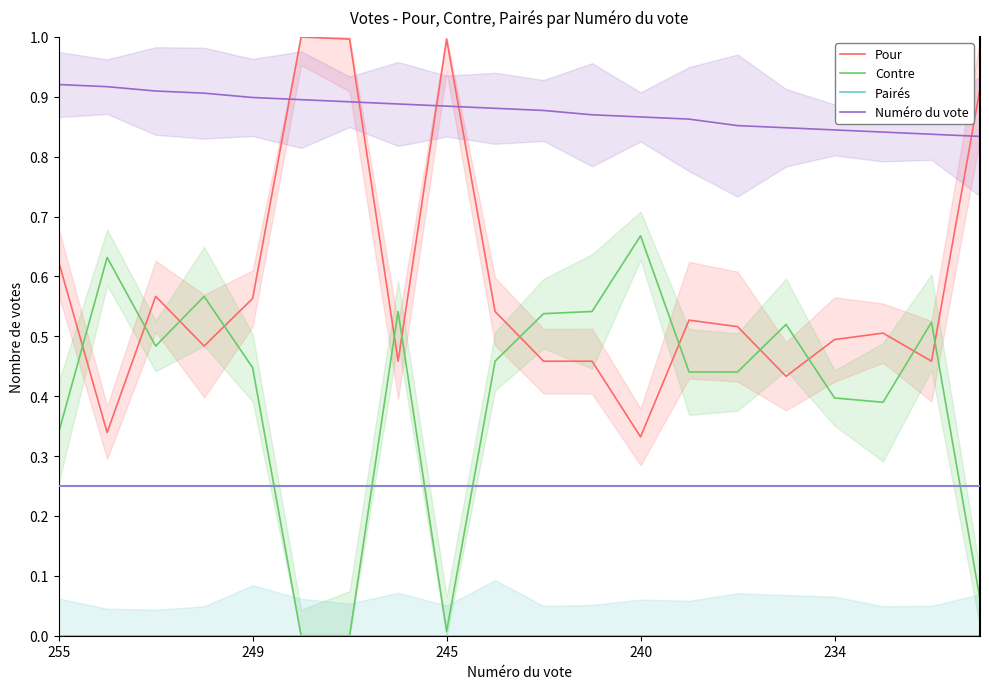

Between 255 and 19, which series saw the biggest shift?

Pour